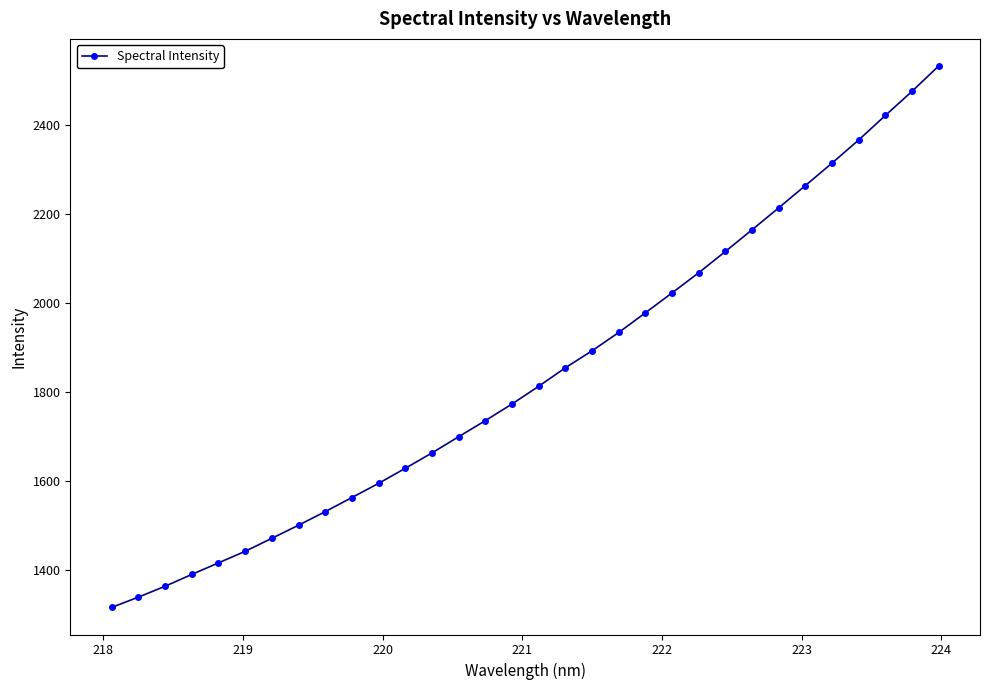

What is the greatest value displayed?

2533.0